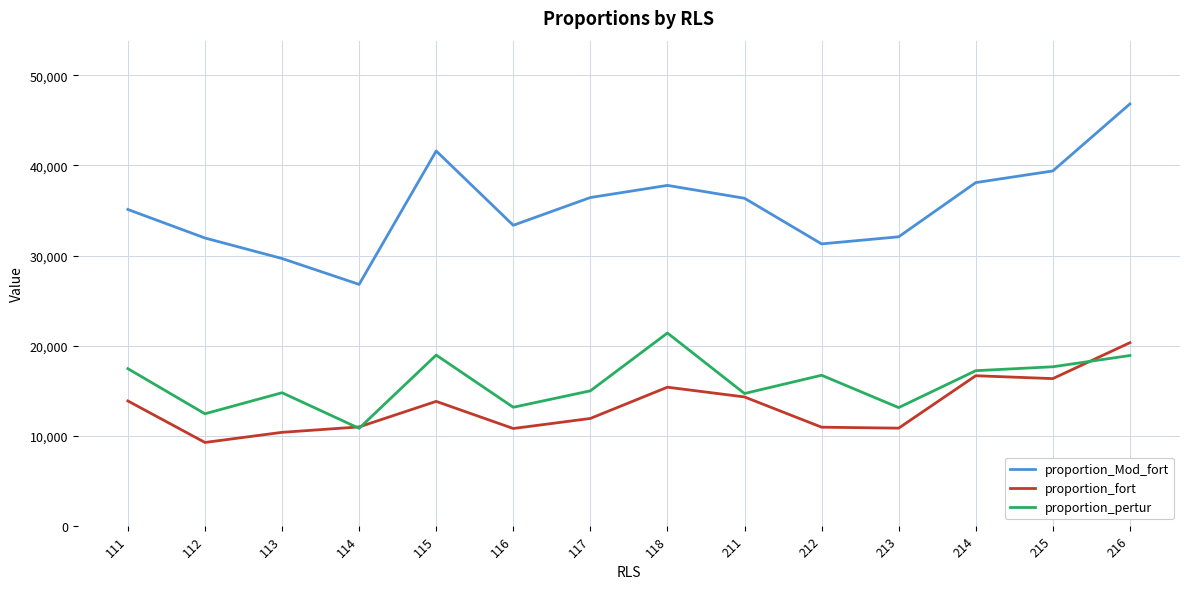

At which label does proportion_pertur first exceed 16704?

111